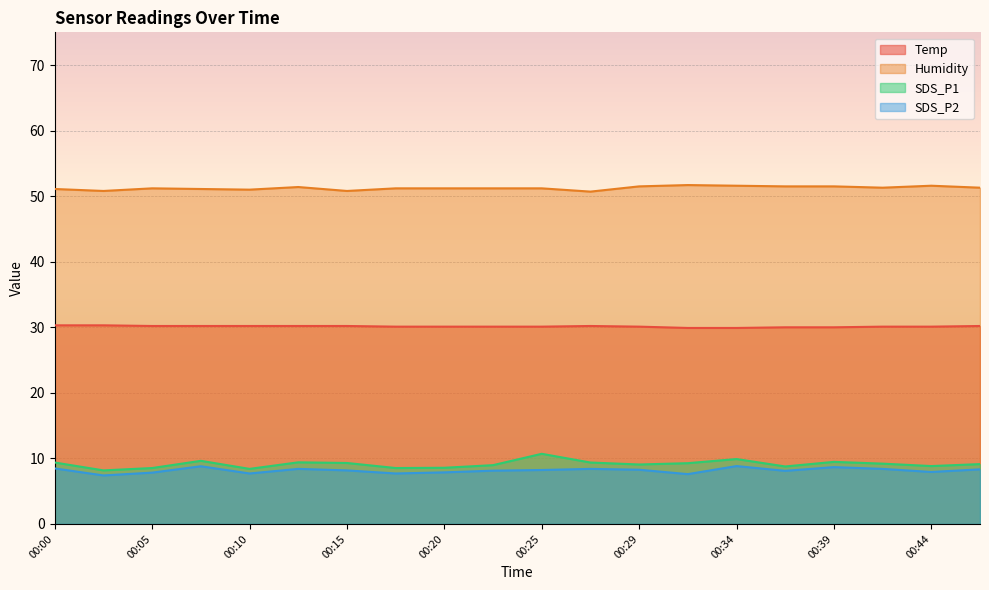

What is the difference between the SDS_P1 values at 00:15 and 00:12?

0.1